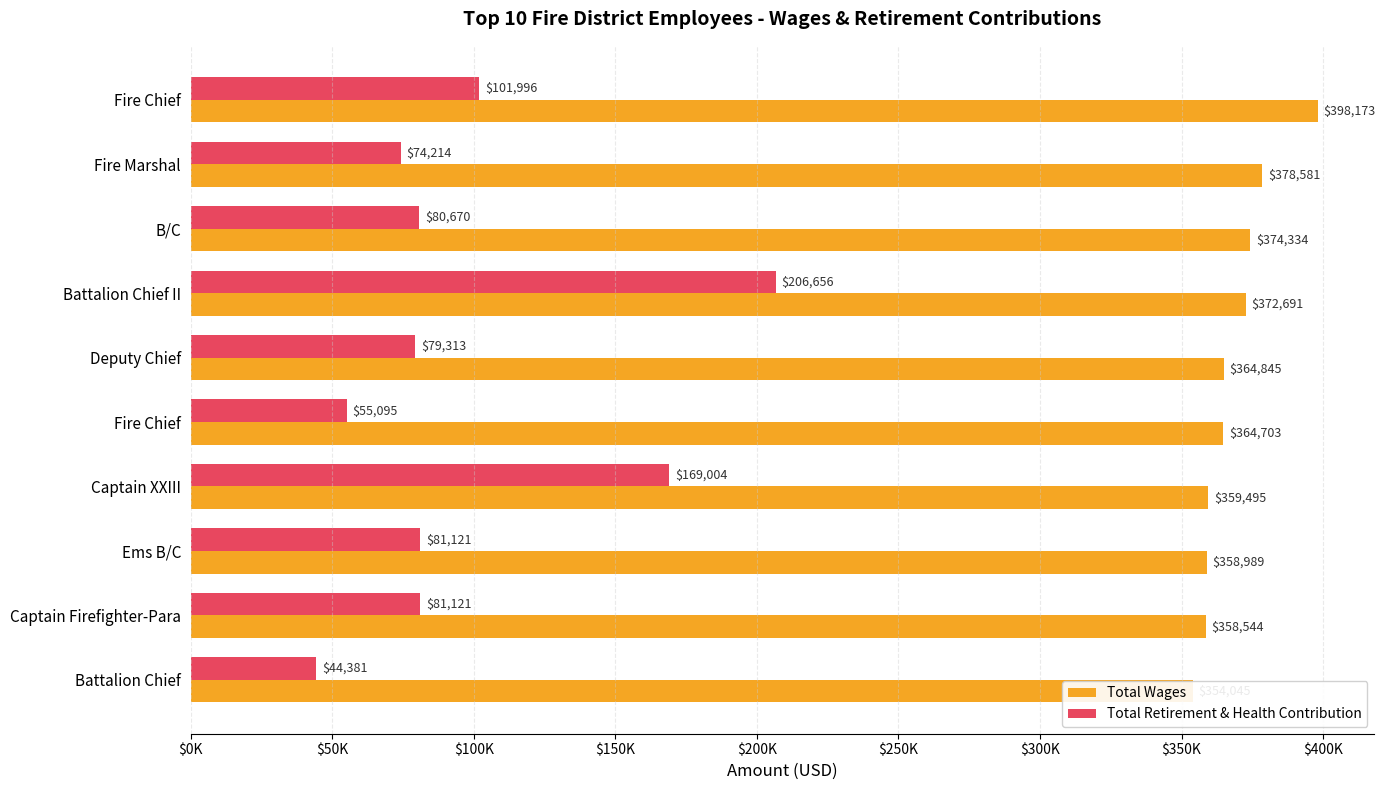

How many bars are there in each group?

2